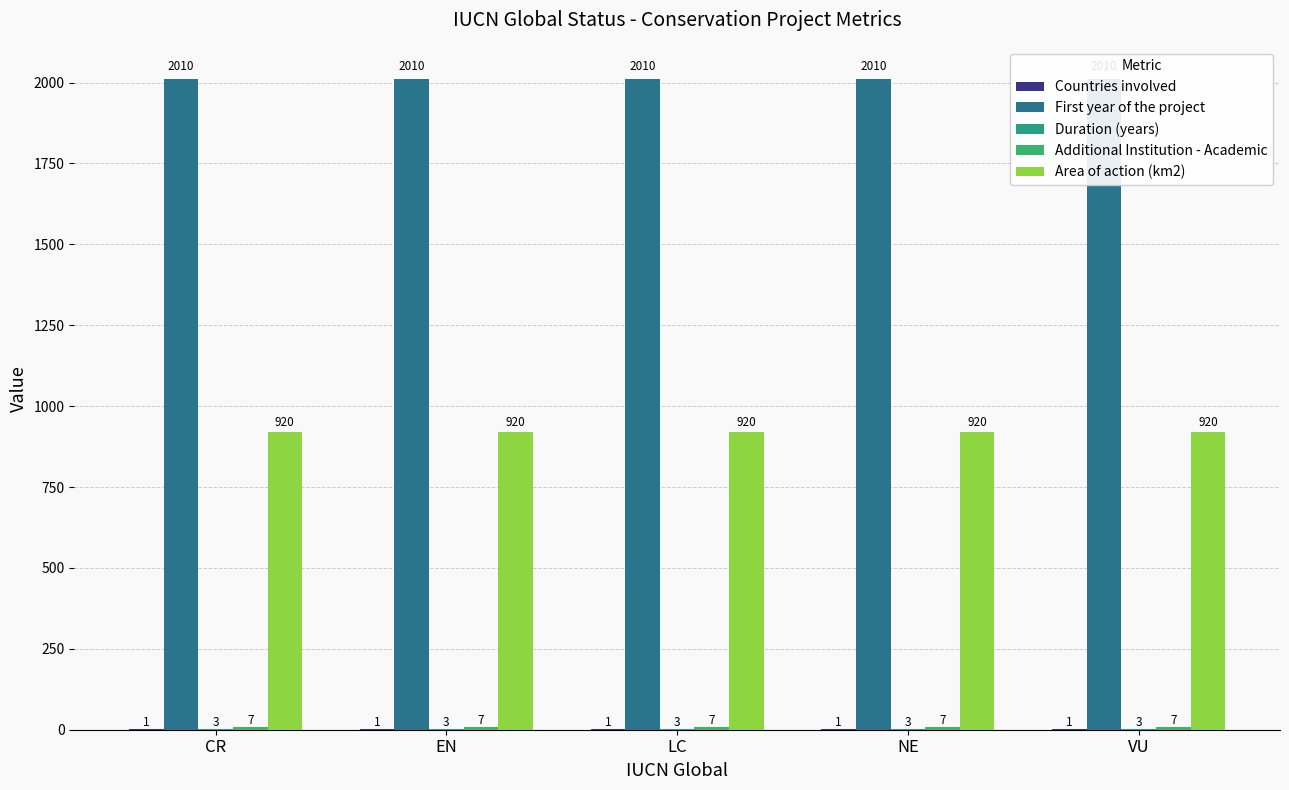

At how many categories does at least one series exceed 791?

5